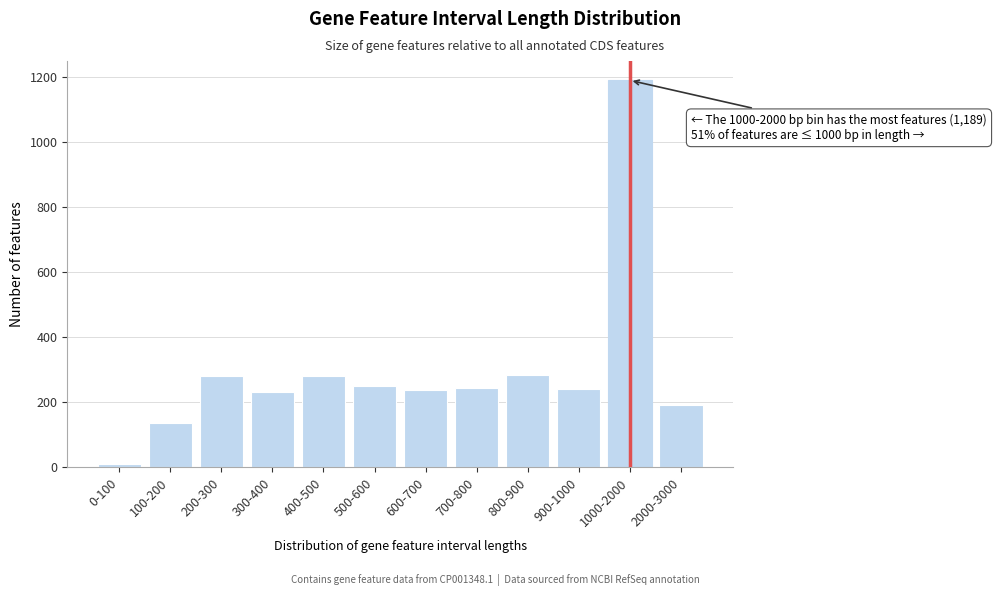

Is it true that the value at 500-600 is 249?

True